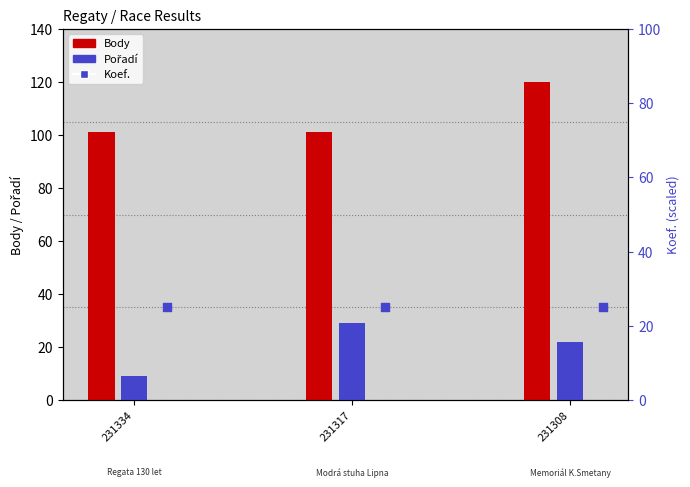

Is the value of Body at 231334 greater than the value of Pořadí at 231317?

Yes